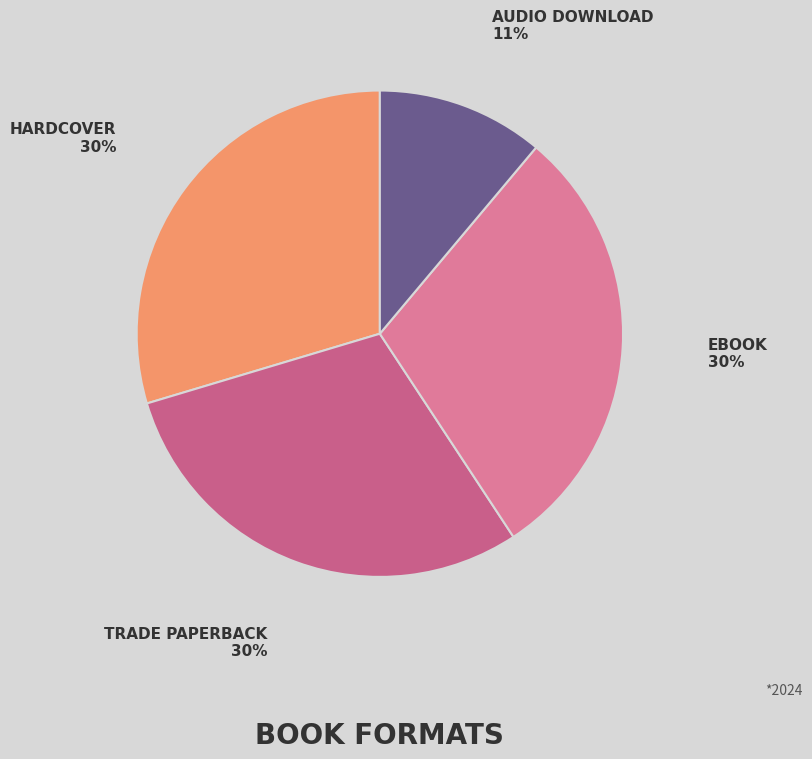

How many segments does this pie chart have?

4